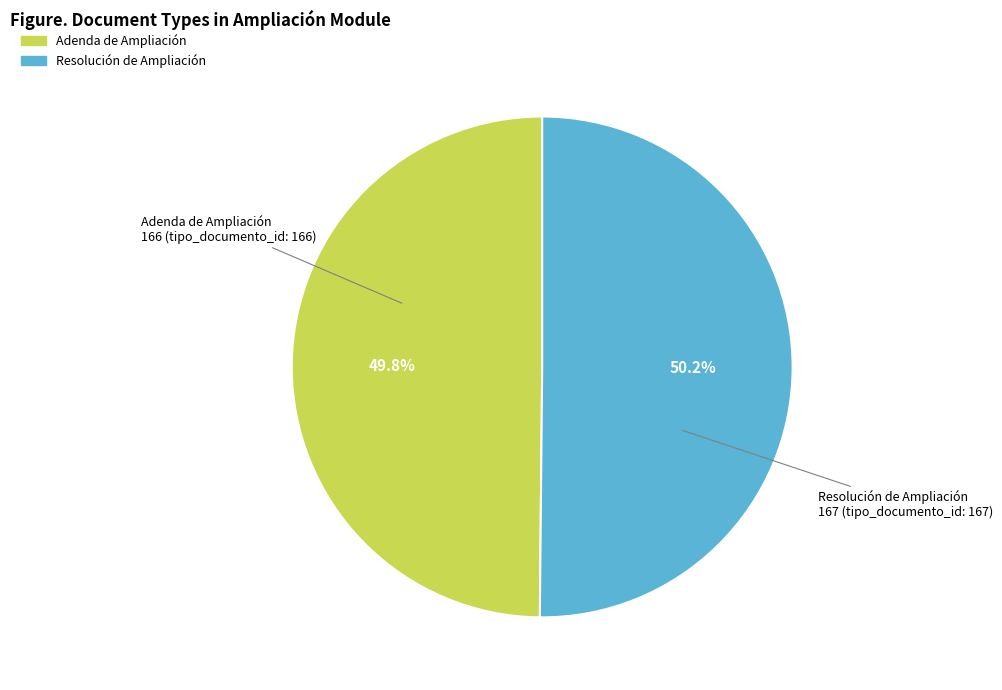

What is the ratio of the value at Resolución de Ampliación to the value at Adenda de Ampliación?

1.0